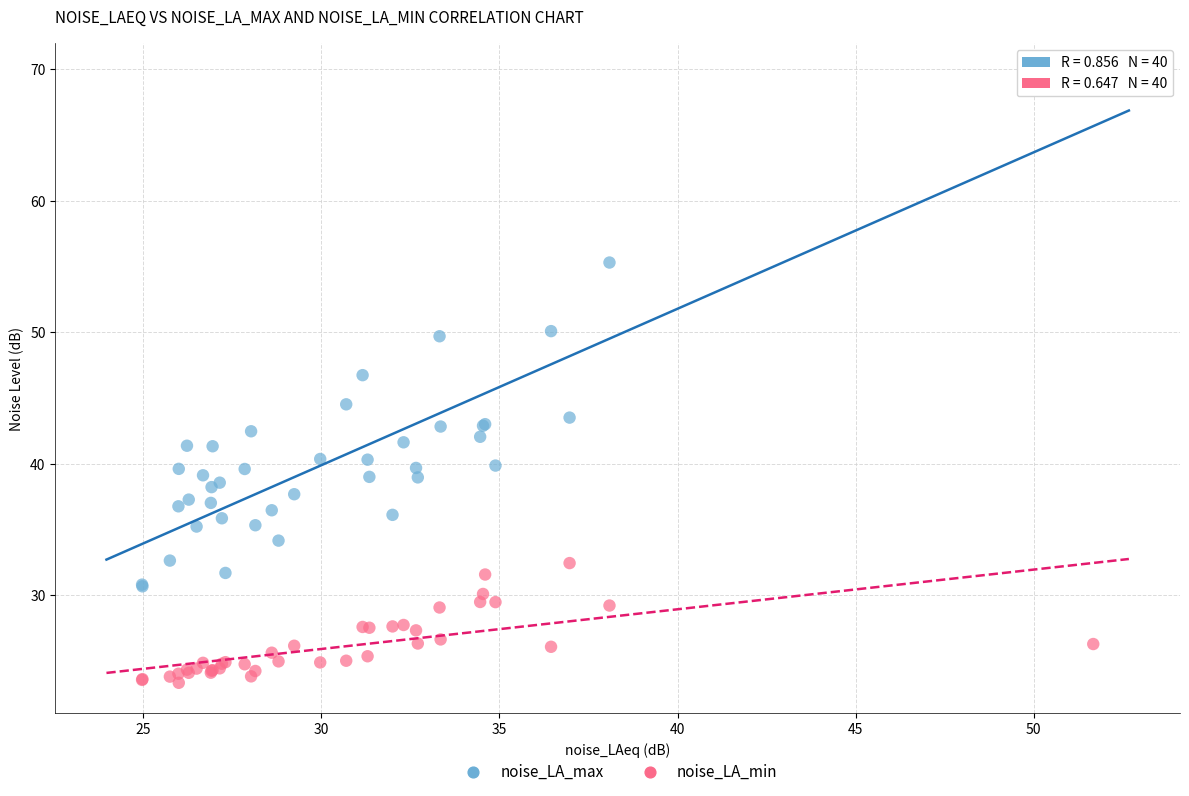

Which series has the widest spread of Y values?

noise_LA_max